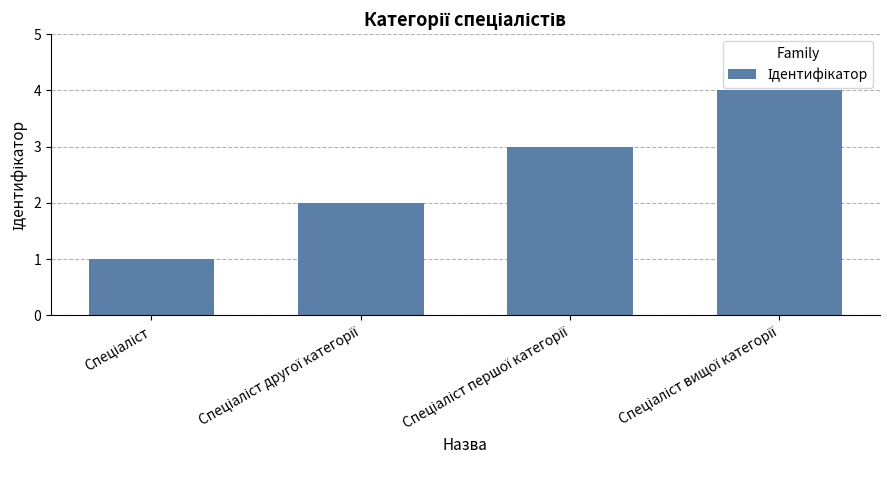

Reading left to right, what are all the values shown in this chart?

1	2	3	4